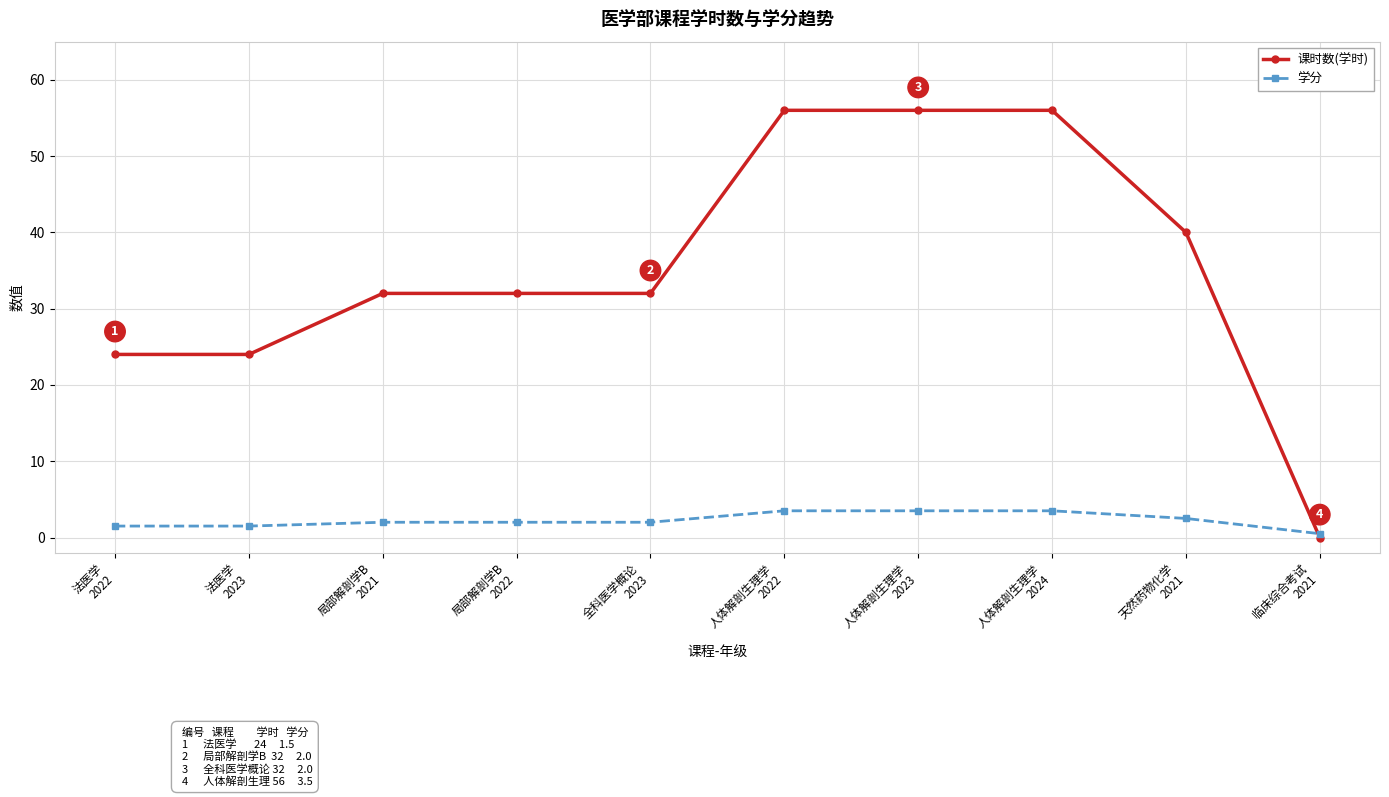

Which series has the widest spread of values?

课时数(学时)